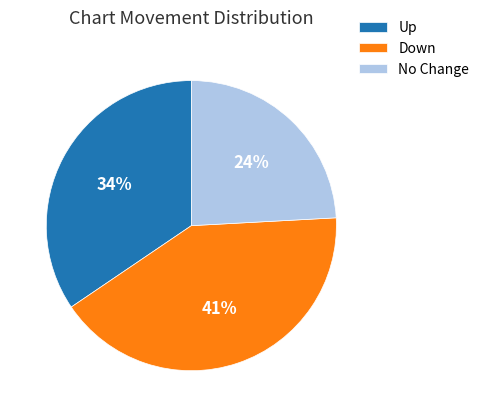

To the nearest percent, what portion does No Change represent?

24%